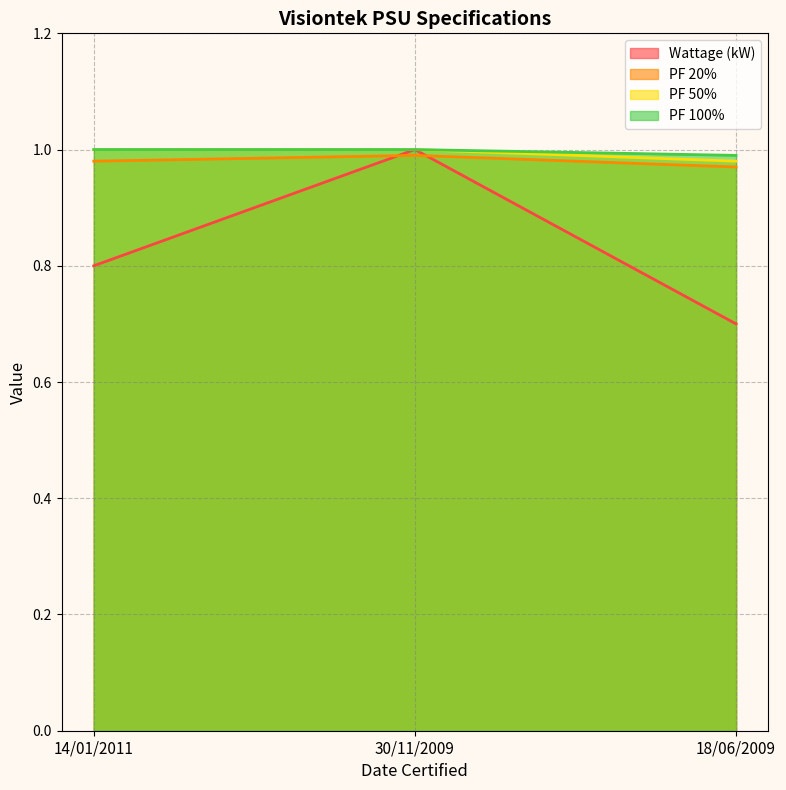

Does the chart have visible grid lines?

Yes